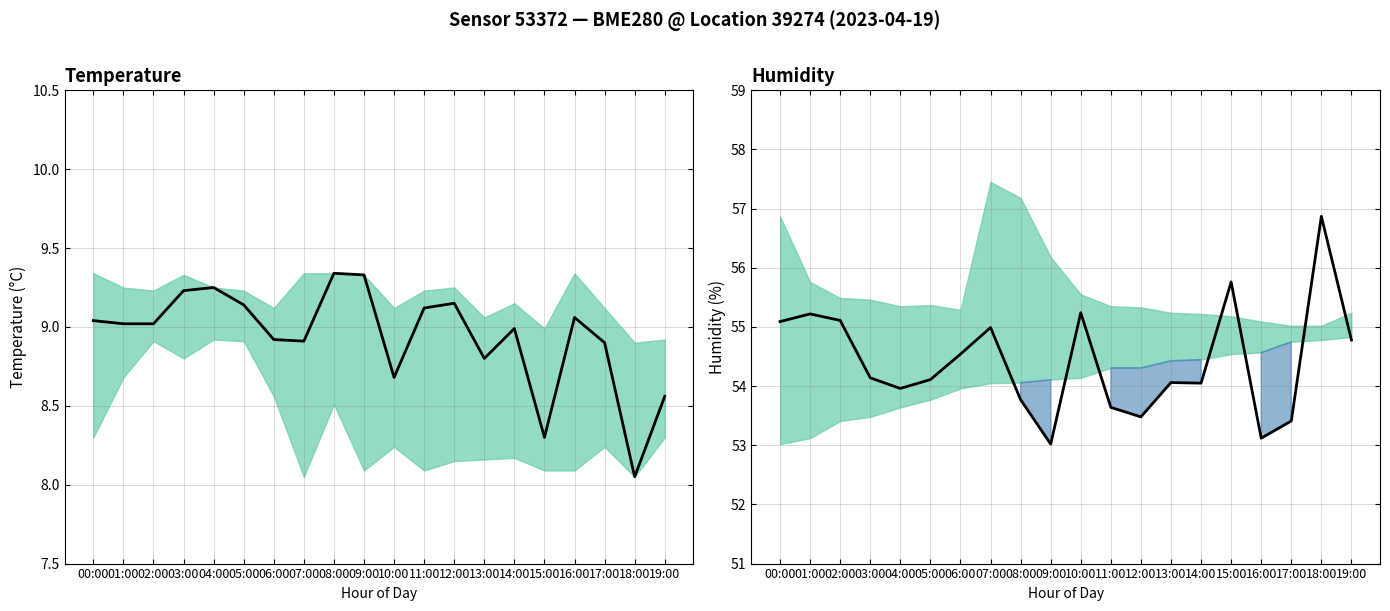

True or false: temperature and humidity intersect in this chart.

False